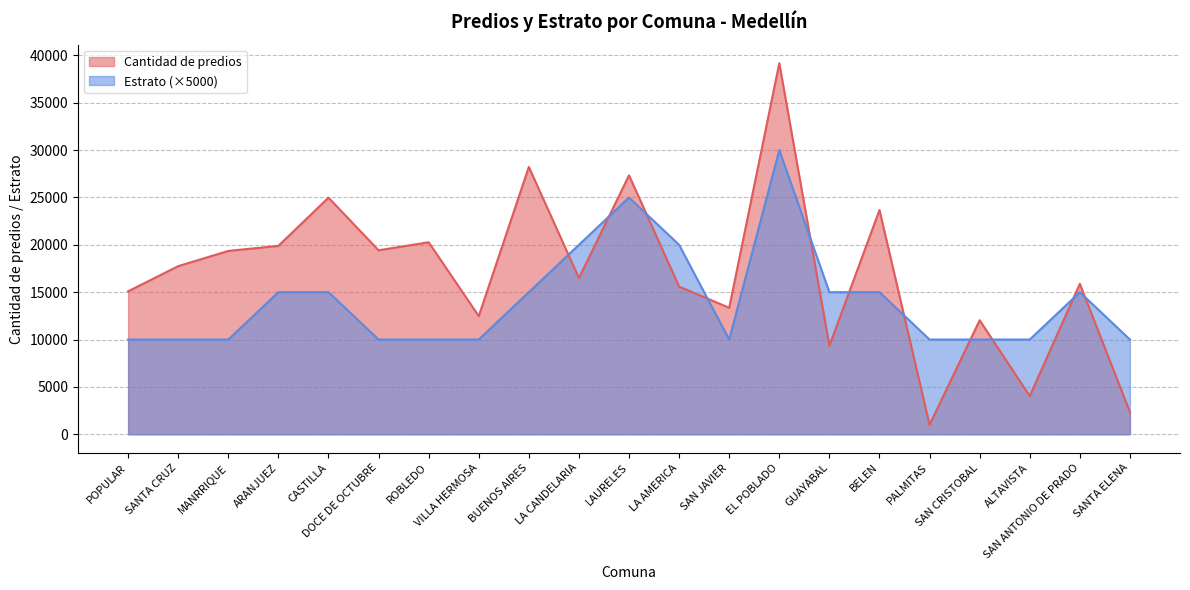

What is the difference between the highest and lowest values at BUENOS AIRES?

13226